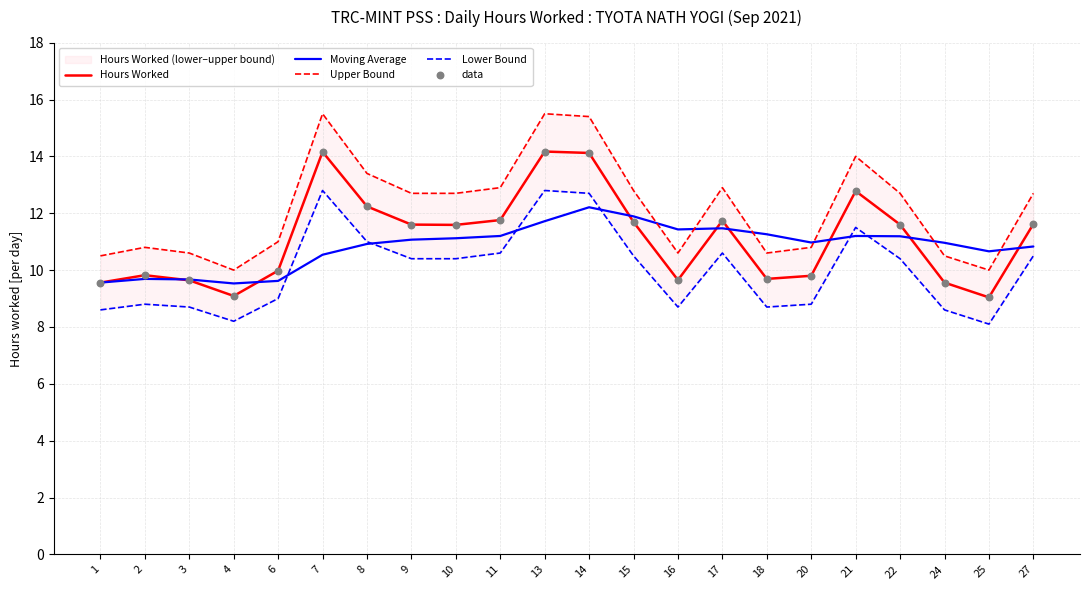

At which category is the sum across all series the highest?

14